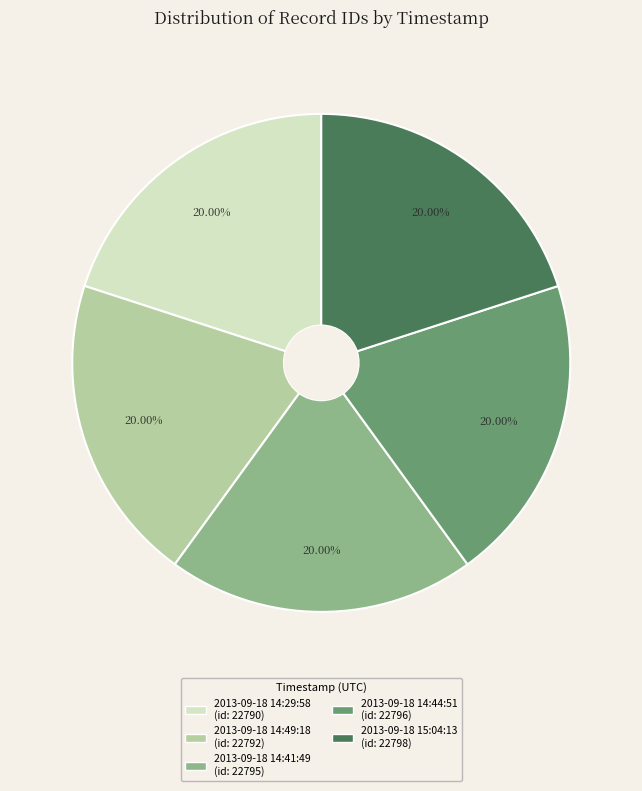

Is it true that 2013-09-18 14:44:51 is 20% of the pie?

True